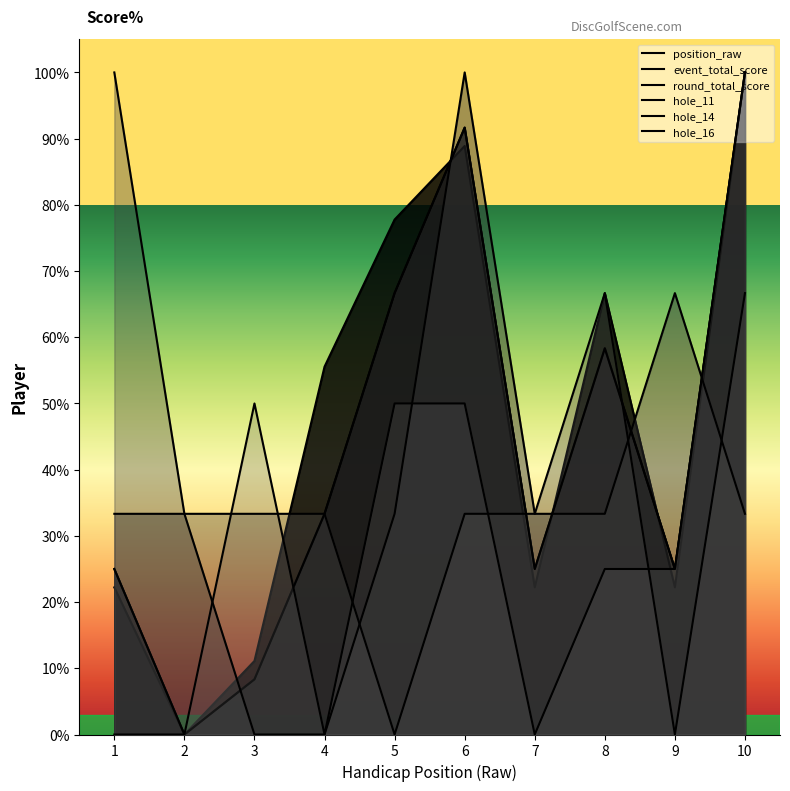

Reading left to right, extract all data points from this chart.

position_raw: 22.2	0.0	11.1	55.6	77.8	88.9	22.2	66.7	22.2	100.0
event_total_score: 25.0	0.0	8.3	33.3	66.7	91.7	25.0	58.3	25.0	100.0
round_total_score: 25.0	0.0	8.3	33.3	66.7	91.7	25.0	58.3	25.0	100.0
hole_11: 33.3	33.3	0.0	0.0	33.3	100.0	33.3	33.3	66.7	33.3
hole_14: 100.0	33.3	33.3	33.3	0.0	33.3	33.3	66.7	0.0	66.7
hole_16: 0.0	0.0	50.0	0.0	50.0	50.0	0.0	25.0	25.0	100.0